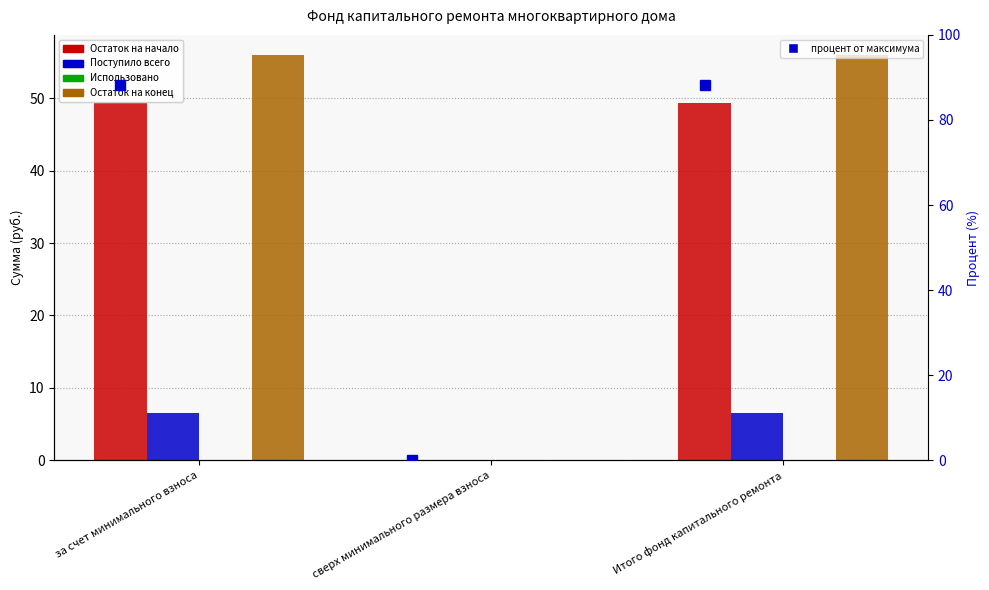

Read the процент value at Итого фонд капитального ремонта.

88.2